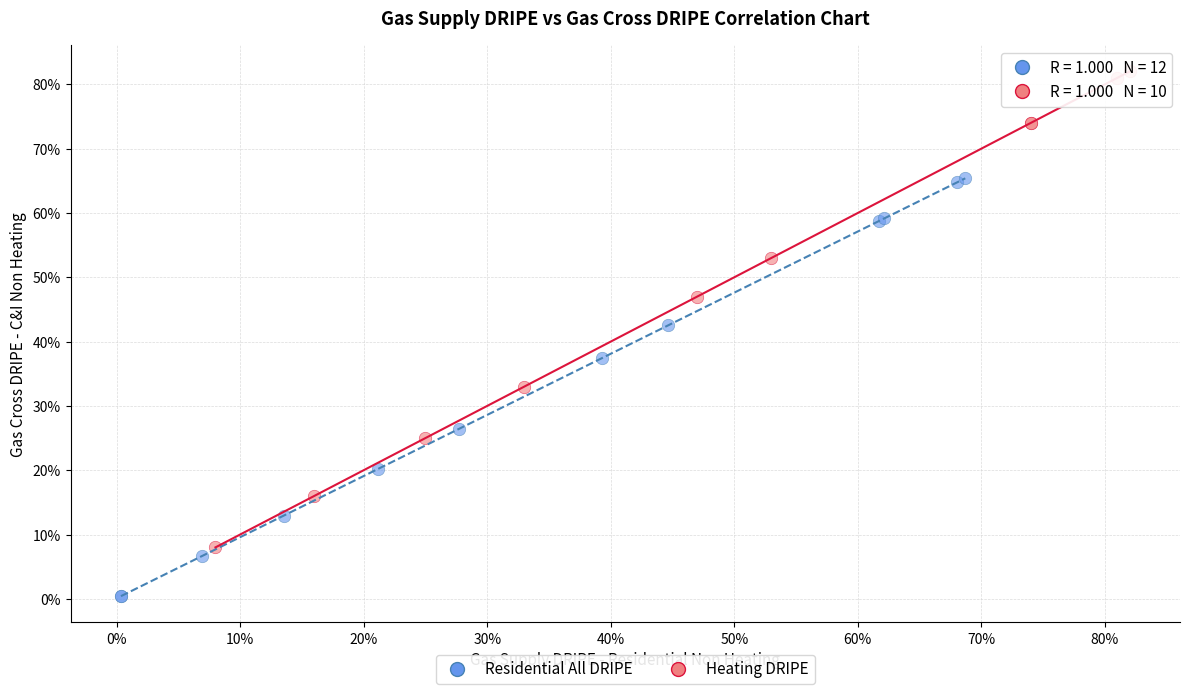

What are all the series names shown in the legend?

Residential All DRIPE, Heating DRIPE